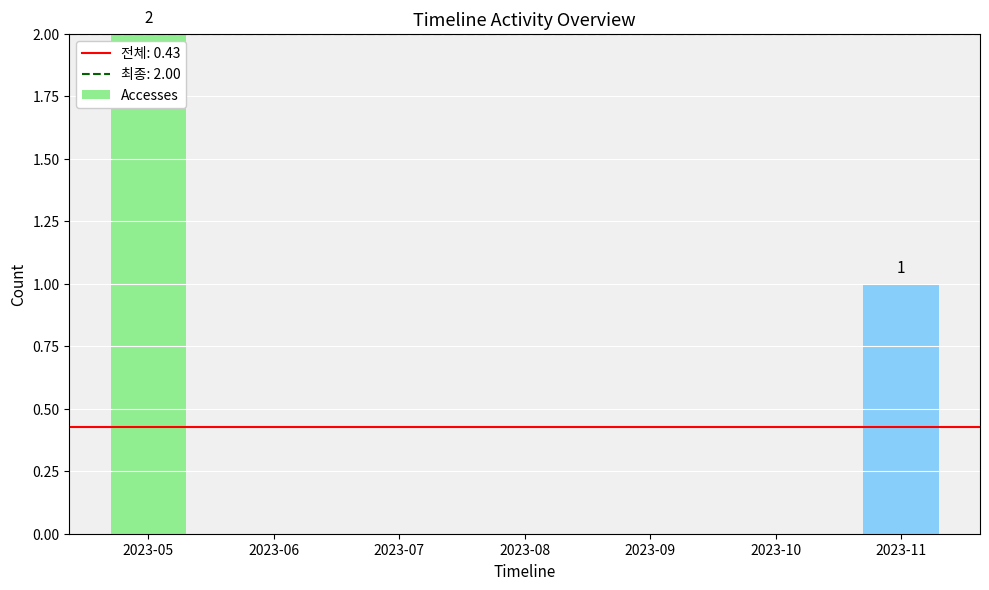

Which label corresponds to the largest value in the chart?

2023-05